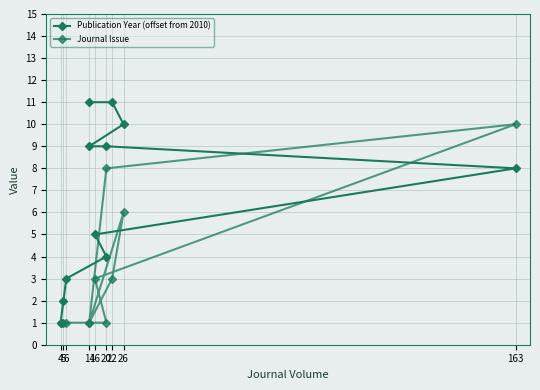

Rank the series by their maximum value, from highest to lowest.

Publication Year (offset from 2010), Journal Issue